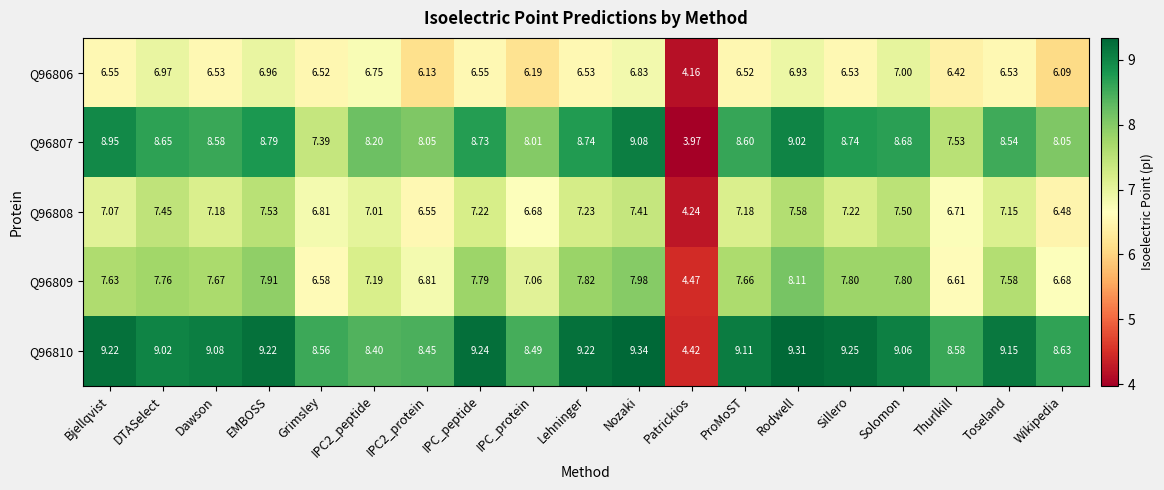

At which label does Q96806 reach its peak?

Solomon